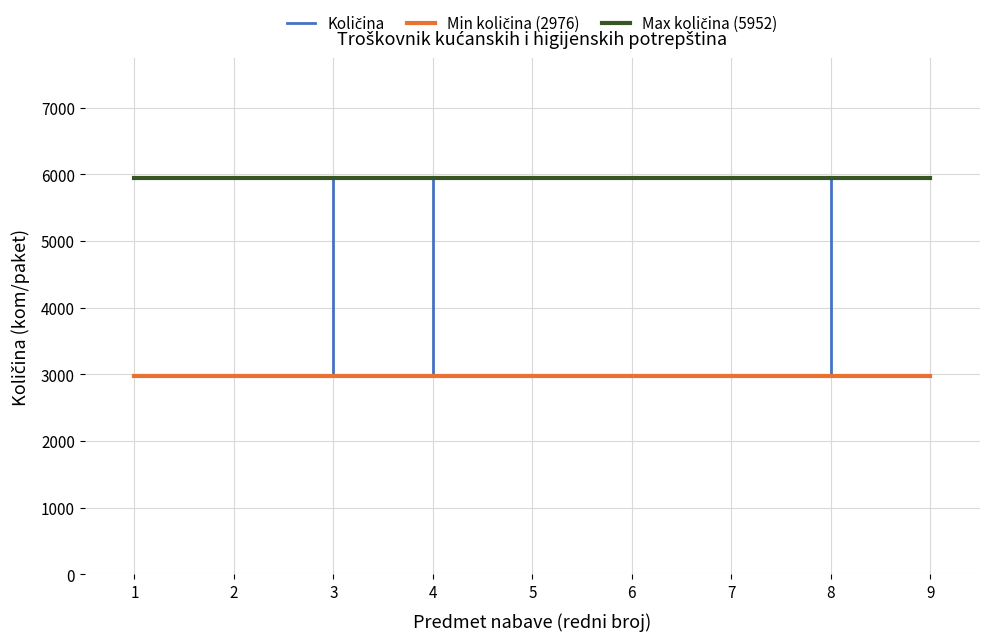

What is the spread (max minus min) of values at 4?

2976